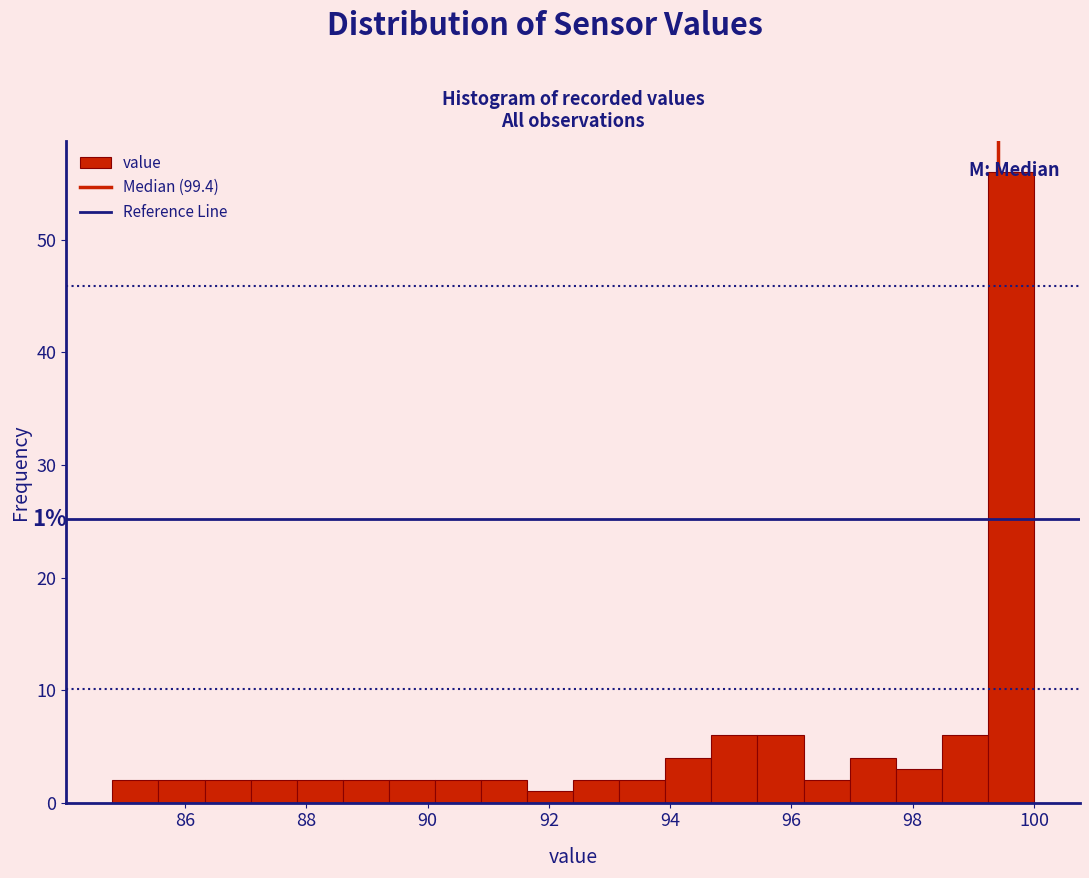

Around what value on the x-axis is the tallest bar? Give the approximate position of its centre, as read against the axis.

99.6